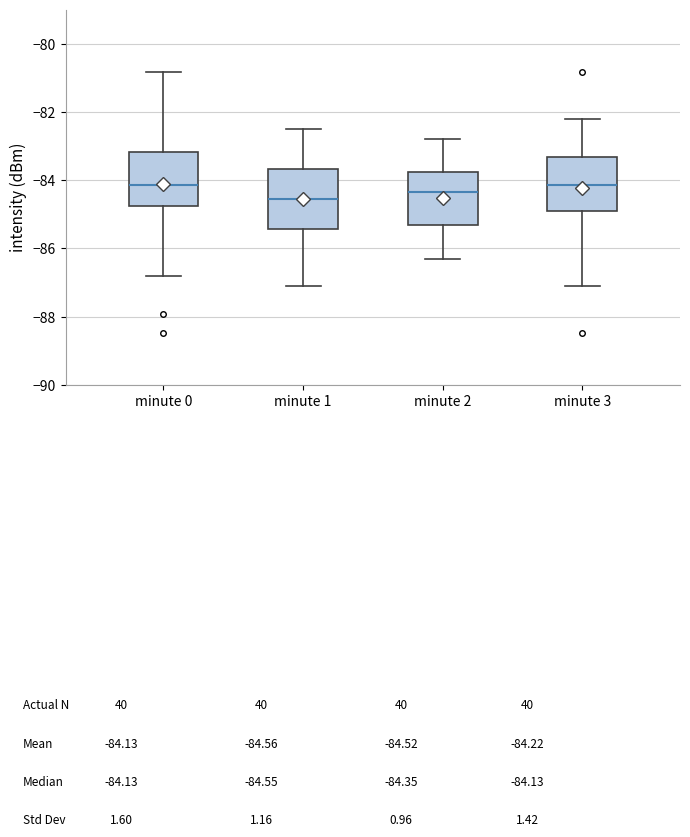

Where does the lower whisker of the box for minute 3 end on the y-axis? The values are not printed on the chart, so give them approximately, as read against the axis.

-87.0